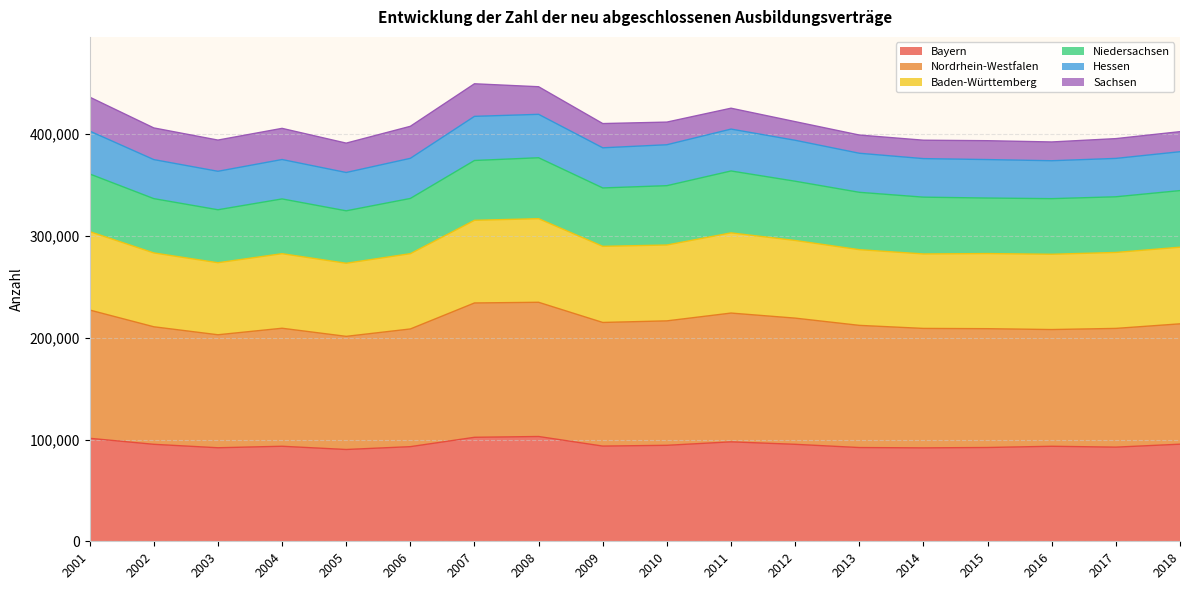

At which category does Nordrhein-Westfalen reach its first local peak?

2004